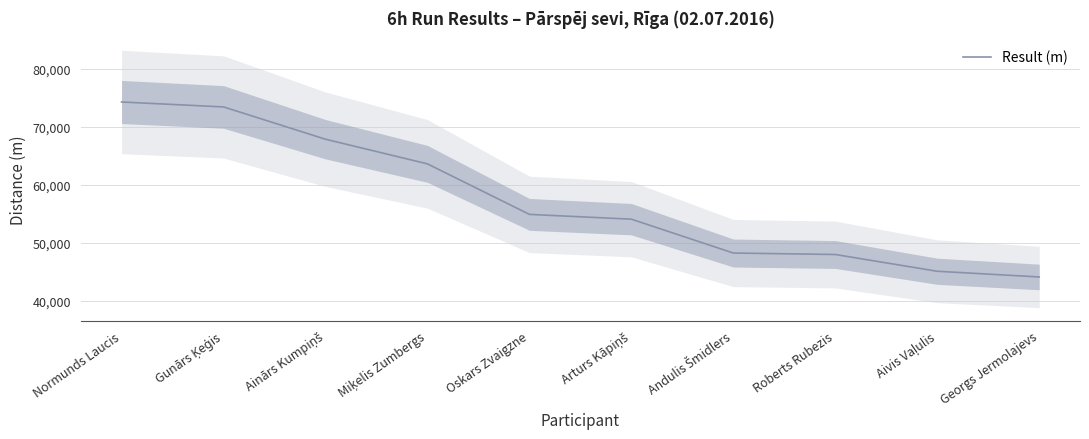

What is the change in value from Miķelis Zumbergs to Roberts Rubezis?

-15615